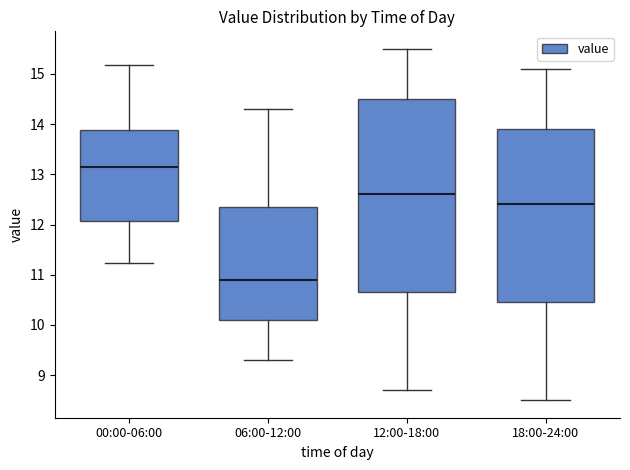

Where does the lower whisker of the box for 06:00-12:00 end on the y-axis? The values are not printed on the chart, so give them approximately, as read against the axis.

9.3